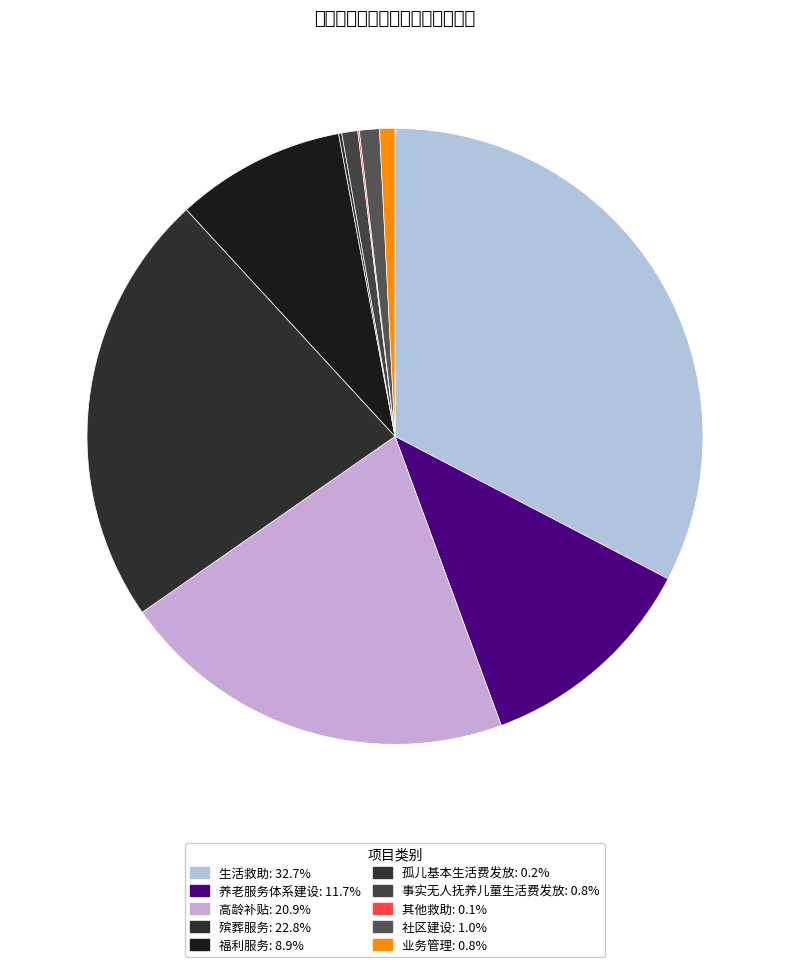

Does 孤儿基本生活费发放 account for over 50% of the chart?

No